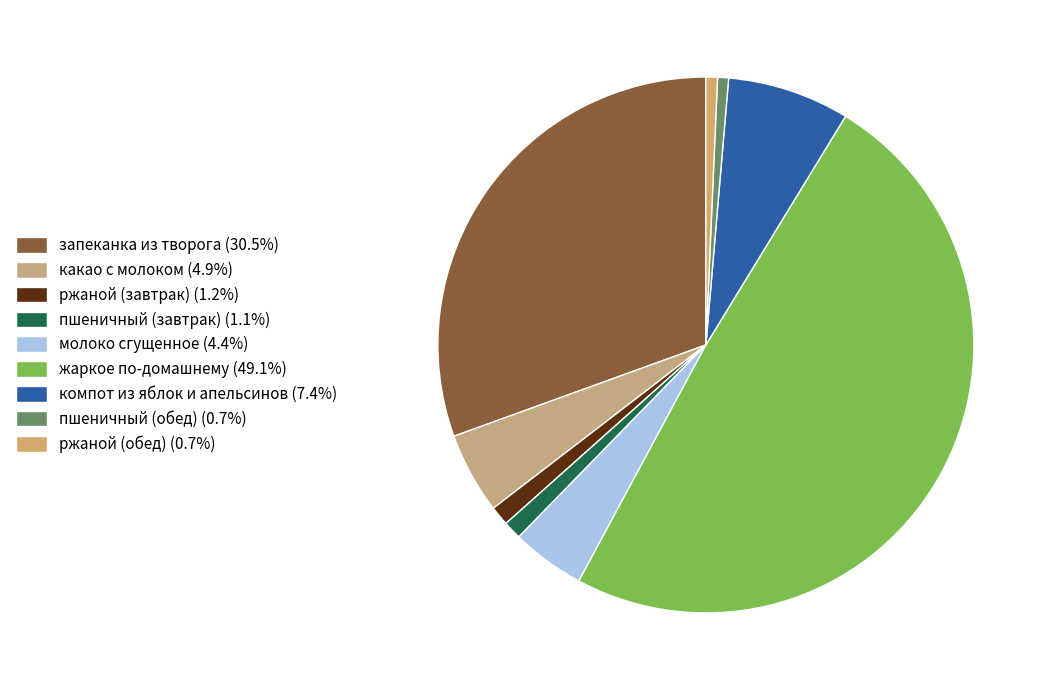

To the nearest percent, what percentage of the pie is какао с молоком?

5%